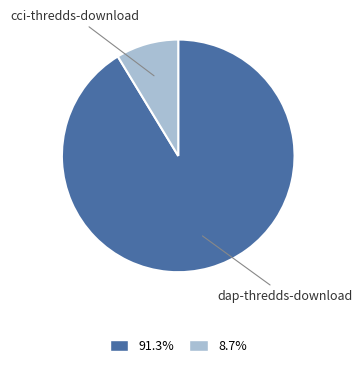

Which category has the biggest portion of the pie?

dap-thredds-download